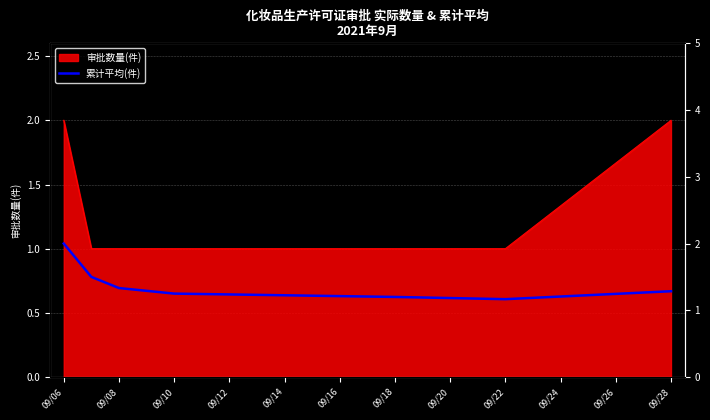

Is it true that 审批数量(件) equals 2 at 09/28?

True